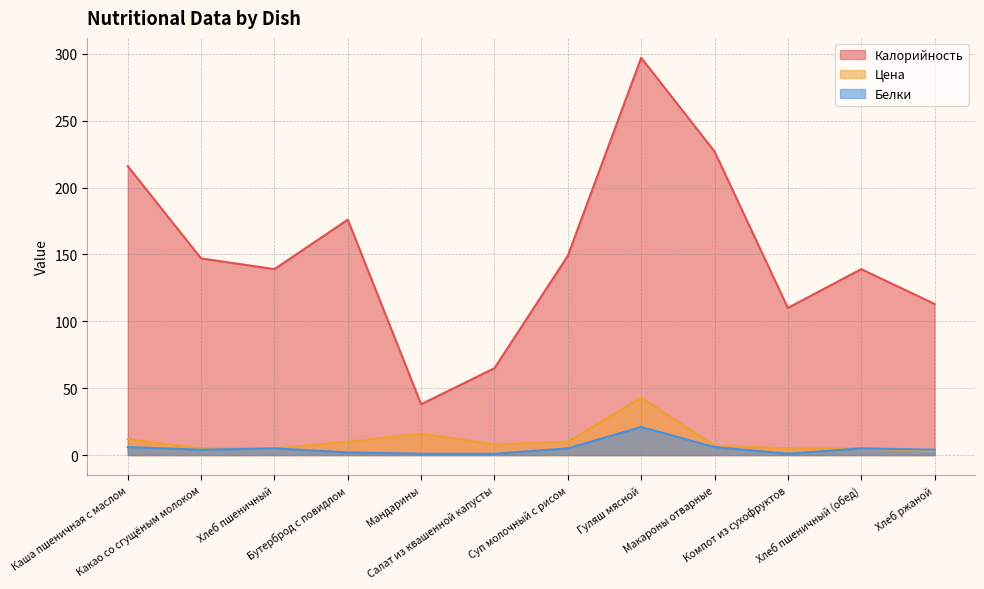

What are all the series names shown in the legend?

Калорийность, Цена, Белки